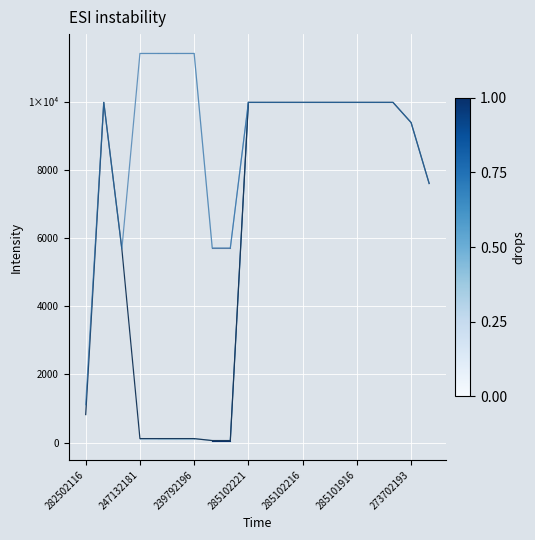

Does the chart display data point markers on the line(s)?

No